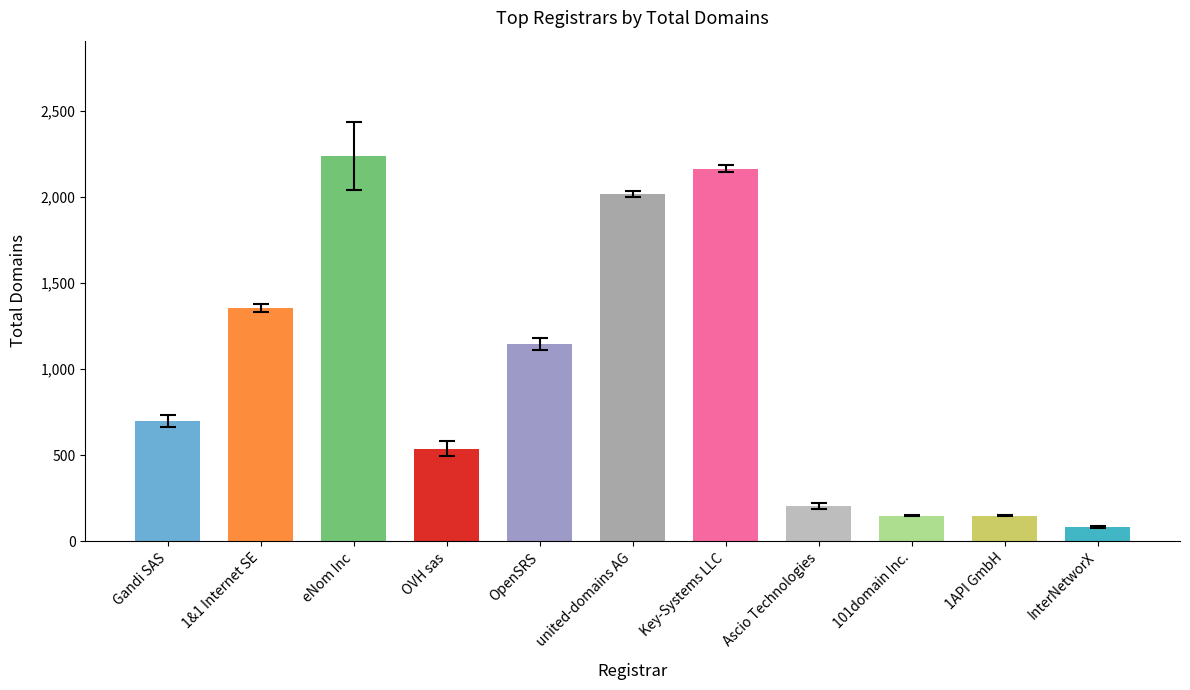

What is the sum of the total-domains values at eNom Inc and Gandi SAS?

2936